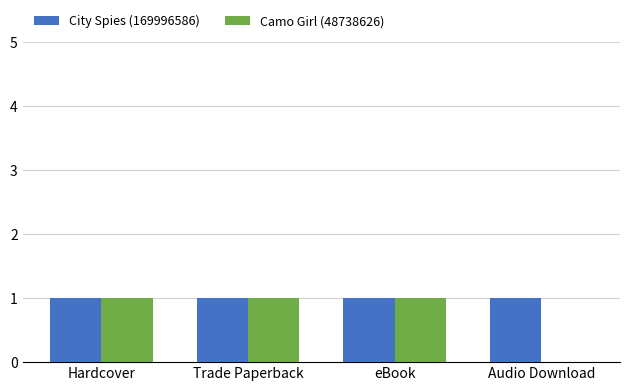

Which series has the largest total across all categories?

City Spies (169996586)